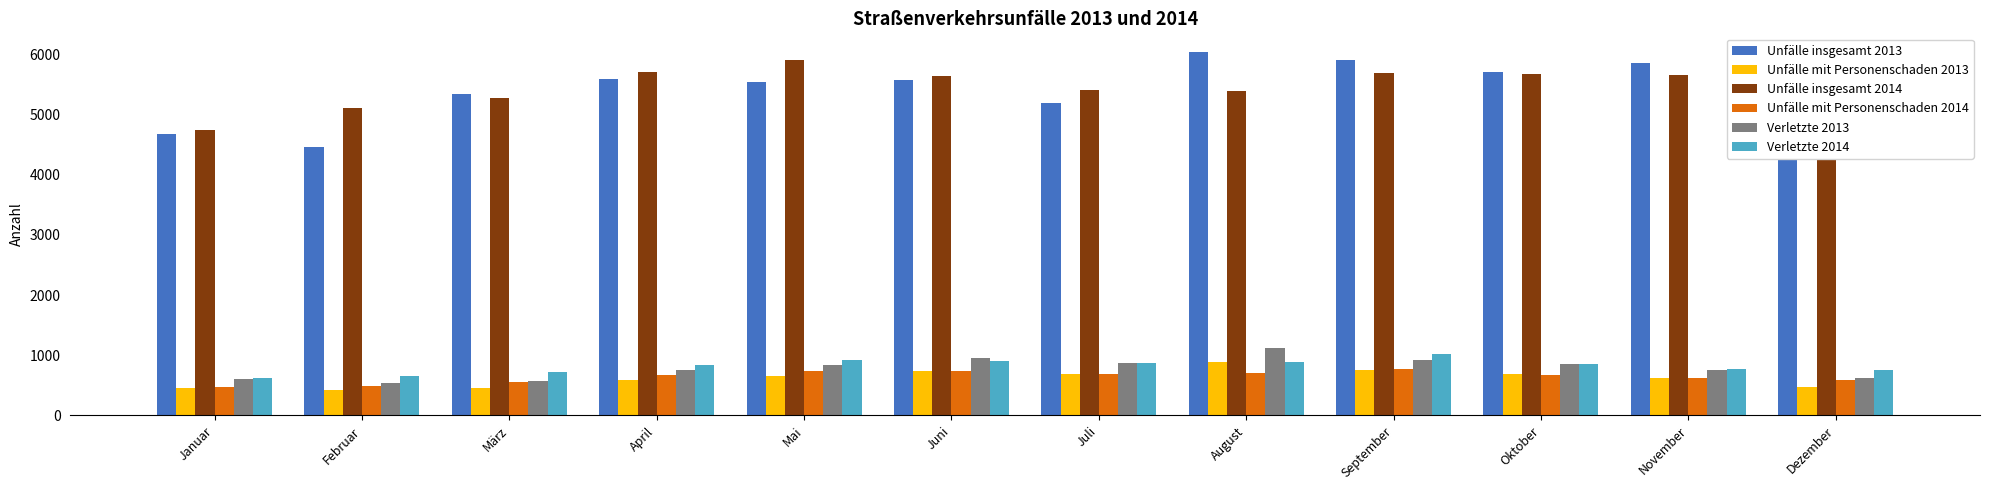

At which label is Unfälle insgesamt 2014 closest to 5323?

März